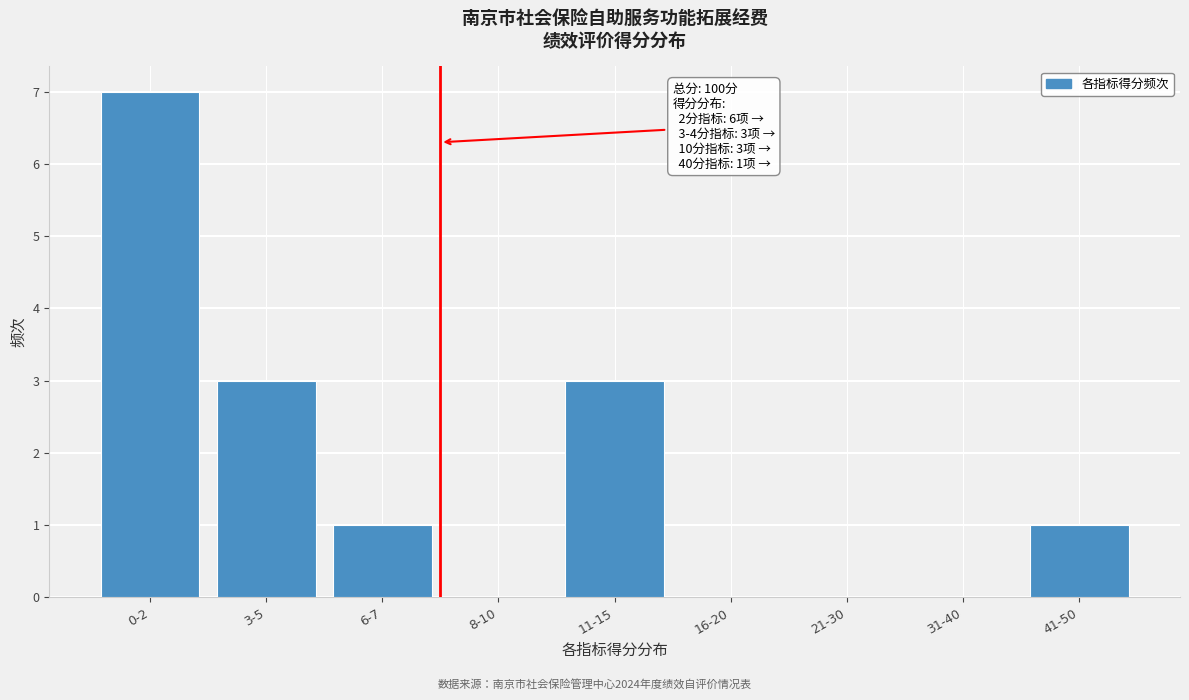

Reading left to right, what are all the values shown in this chart?

0-2=7	3-5=3	6-7=1	8-10=0	11-15=3	16-20=0	21-30=0	31-40=0	41-50=1